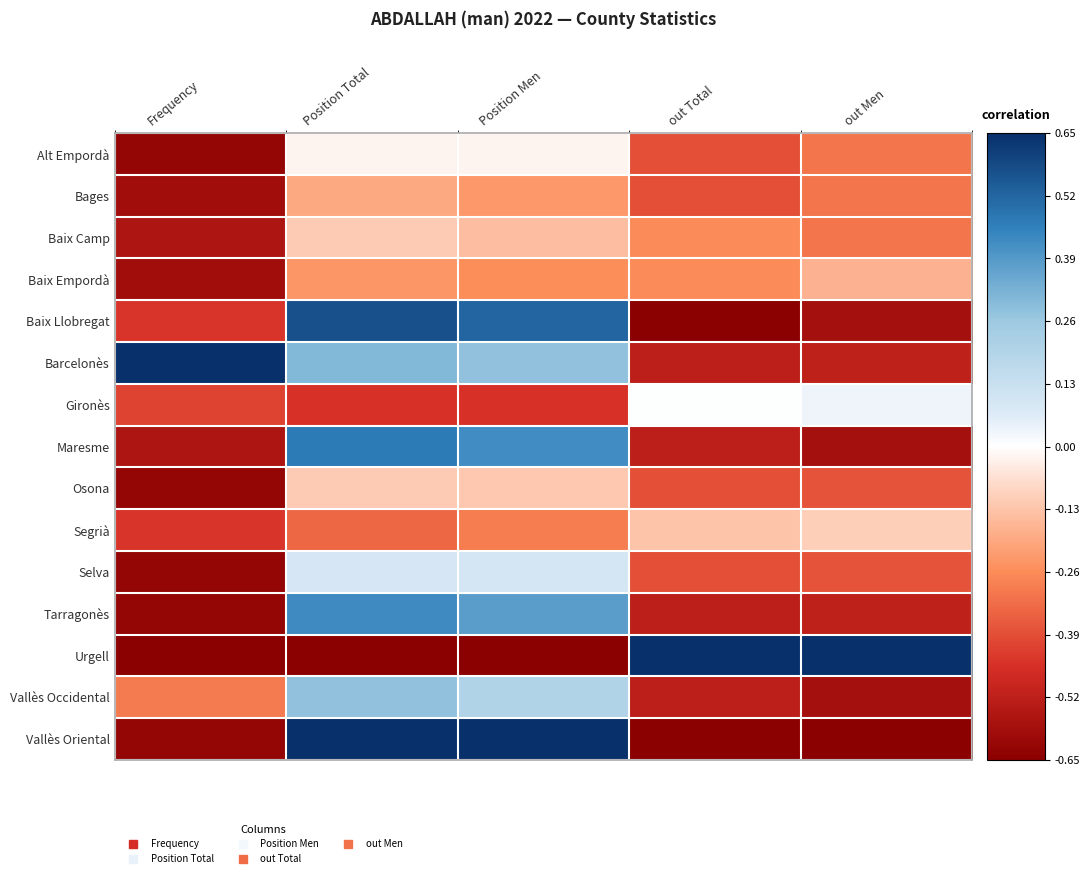

Reading left to right, extract all data points from this chart.

Alt Empordà: Frequency=-1.0	Position Total=-0.0	Position Men=-0.0	out Total=-0.6	out Men=-0.5
Bages: Frequency=-0.9	Position Total=-0.3	Position Men=-0.4	out Total=-0.6	out Men=-0.5
Baix Camp: Frequency=-0.9	Position Total=-0.2	Position Men=-0.2	out Total=-0.4	out Men=-0.5
Baix Empordà: Frequency=-0.9	Position Total=-0.4	Position Men=-0.4	out Total=-0.4	out Men=-0.3
Baix Llobregat: Frequency=-0.7	Position Total=0.9	Position Men=0.8	out Total=-1.0	out Men=-0.9
Barcelonès: Frequency=1.0	Position Total=0.5	Position Men=0.4	out Total=-0.8	out Men=-0.8
Gironès: Frequency=-0.6	Position Total=-0.7	Position Men=-0.7	out Total=0.0	out Men=0.1
Maresme: Frequency=-0.9	Position Total=0.7	Position Men=0.7	out Total=-0.8	out Men=-0.9
Osona: Frequency=-1.0	Position Total=-0.2	Position Men=-0.2	out Total=-0.6	out Men=-0.6
Segrià: Frequency=-0.7	Position Total=-0.5	Position Men=-0.5	out Total=-0.2	out Men=-0.2
Selva: Frequency=-1.0	Position Total=0.1	Position Men=0.1	out Total=-0.6	out Men=-0.6
Tarragonès: Frequency=-1.0	Position Total=0.7	Position Men=0.6	out Total=-0.8	out Men=-0.8
Urgell: Frequency=-1.0	Position Total=-1.0	Position Men=-1.0	out Total=1.0	out Men=1.0
Vallès Occidental: Frequency=-0.5	Position Total=0.4	Position Men=0.3	out Total=-0.8	out Men=-0.9
Vallès Oriental: Frequency=-1.0	Position Total=1.0	Position Men=1.0	out Total=-1.0	out Men=-1.0